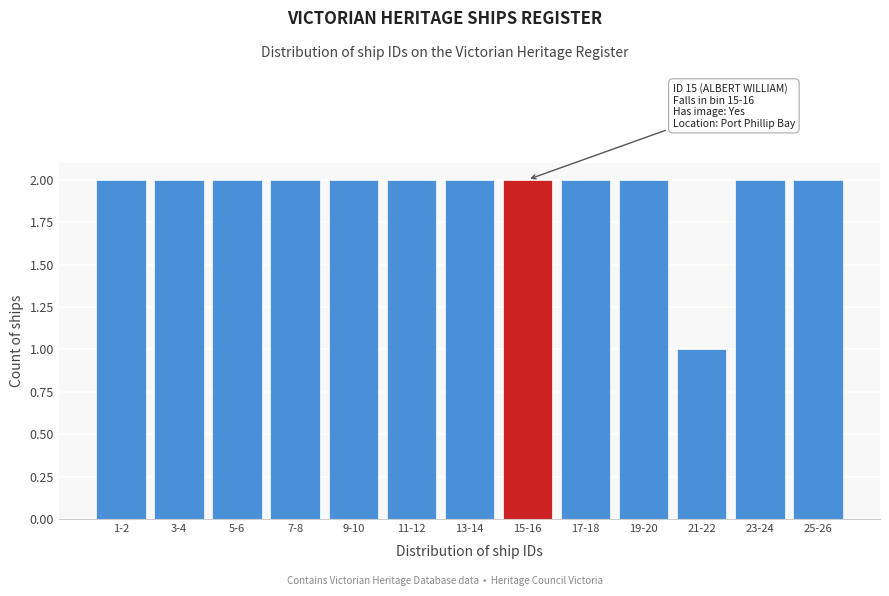

Reading left to right, list all the values displayed in this chart.

1-2=2	3-4=2	5-6=2	7-8=2	9-10=2	11-12=2	13-14=2	15-16=2	17-18=2	19-20=2	21-22=1	23-24=2	25-26=2